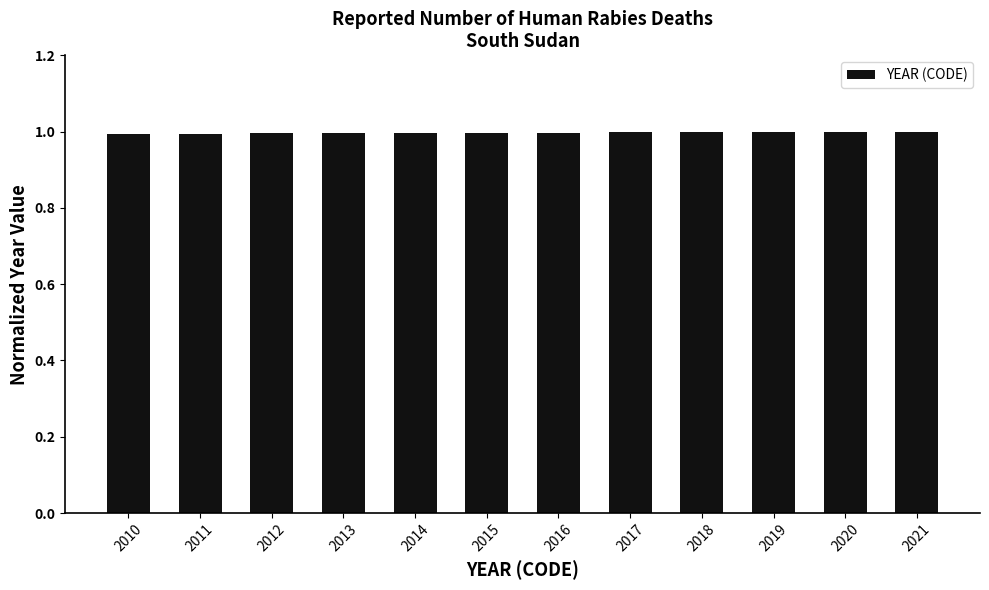

What is the value of the 2nd bar from the left?

1.0